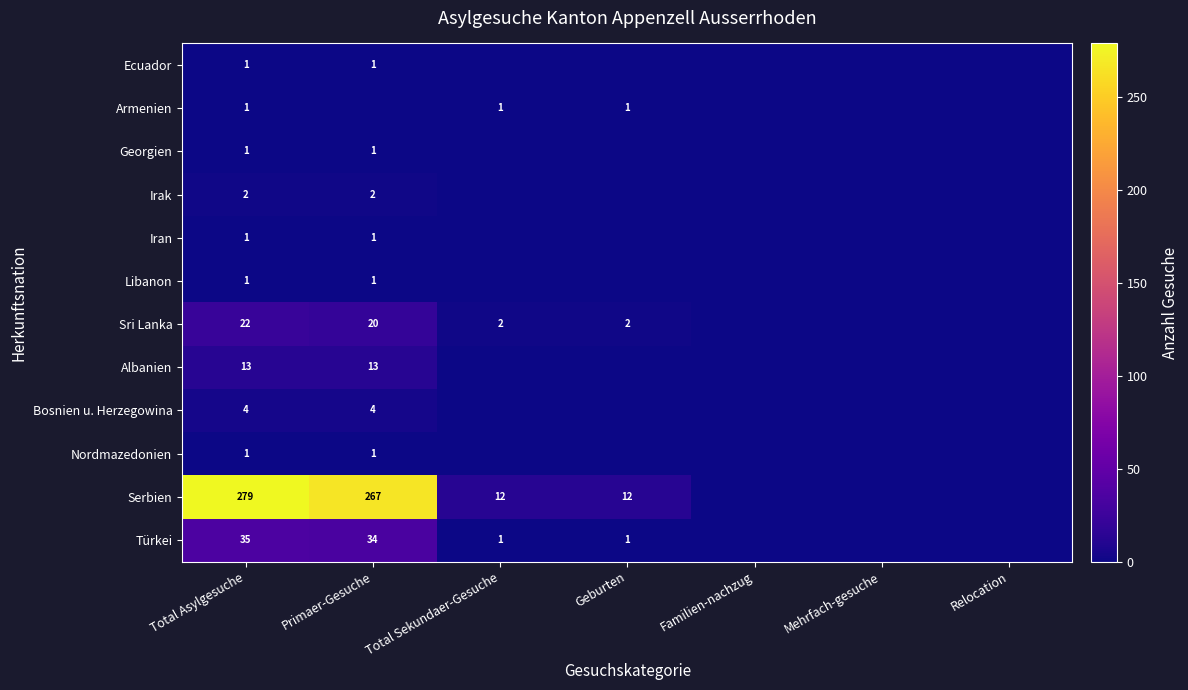

What is the maximum value shown in the chart?

279